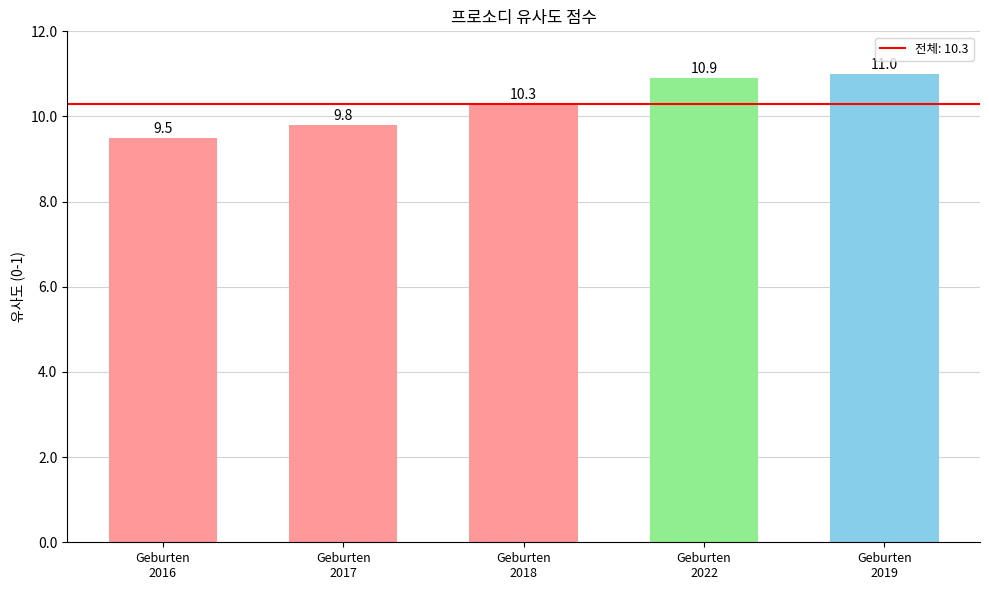

Reading right to left, transcribe all the data shown in this chart.

11.0	10.9	10.3	9.8	9.5